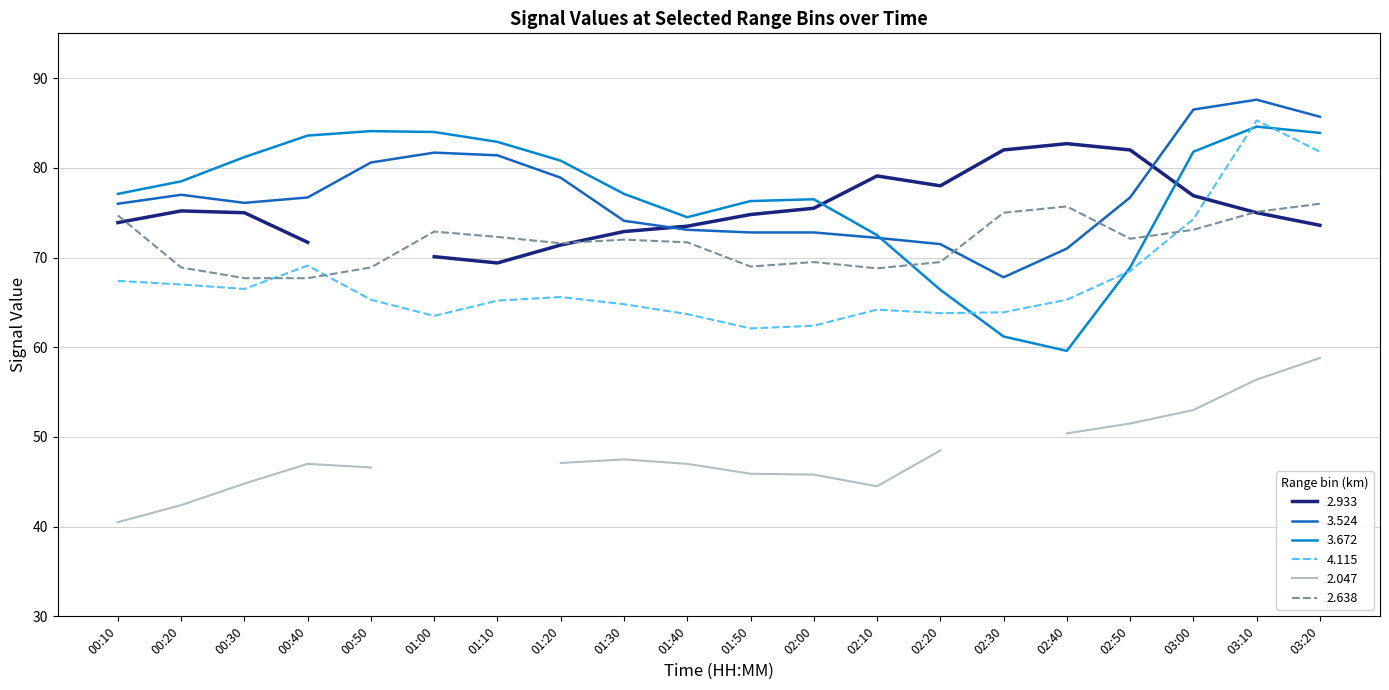

Between 00:20 and 00:50, which series saw the biggest shift?

3.672